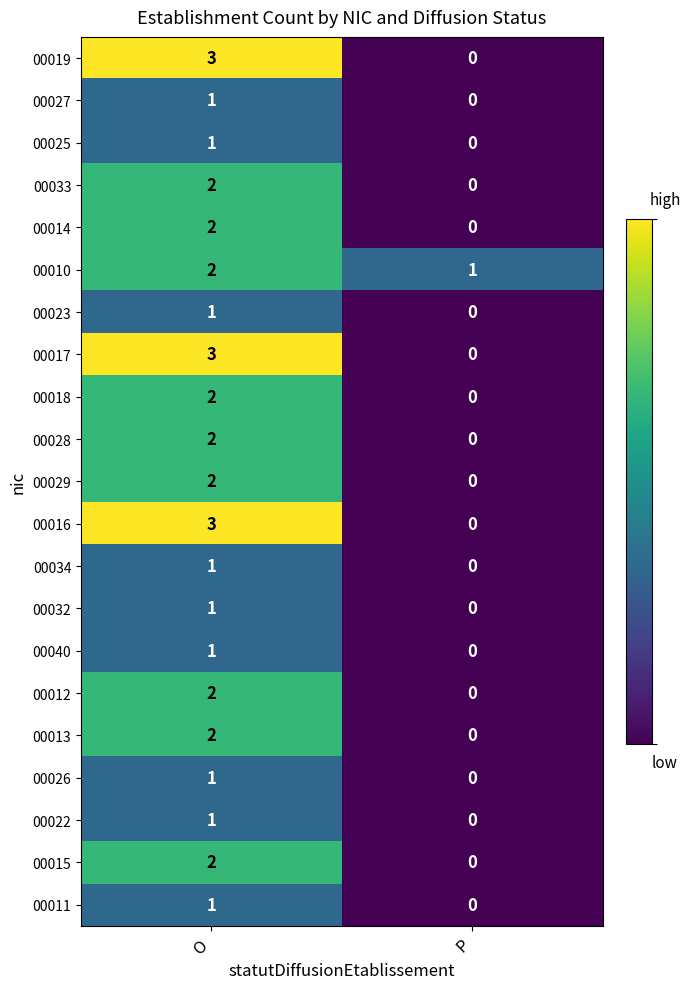

At which category is the sum across all series the highest?

O